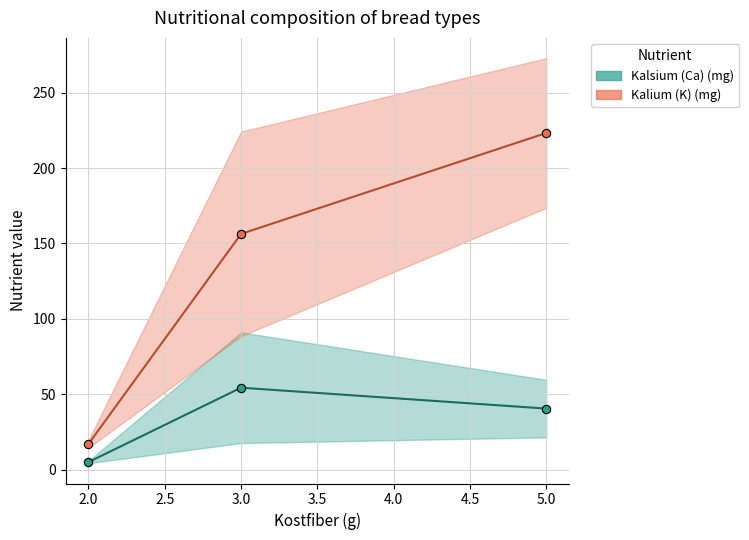

Reading right to left, list all the values displayed in this chart.

Kalsium (Ca) (mg): 40.5	54.3	5.0
Kalium (K) (mg): 223.2	156.3	17.0